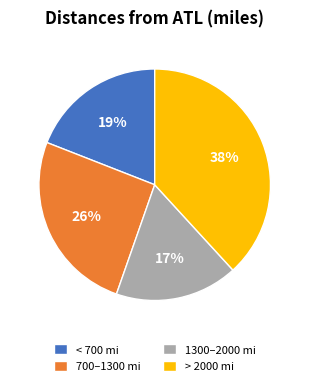

The 1300–2000 mi slice represents 10% of the pie. True or false?

False